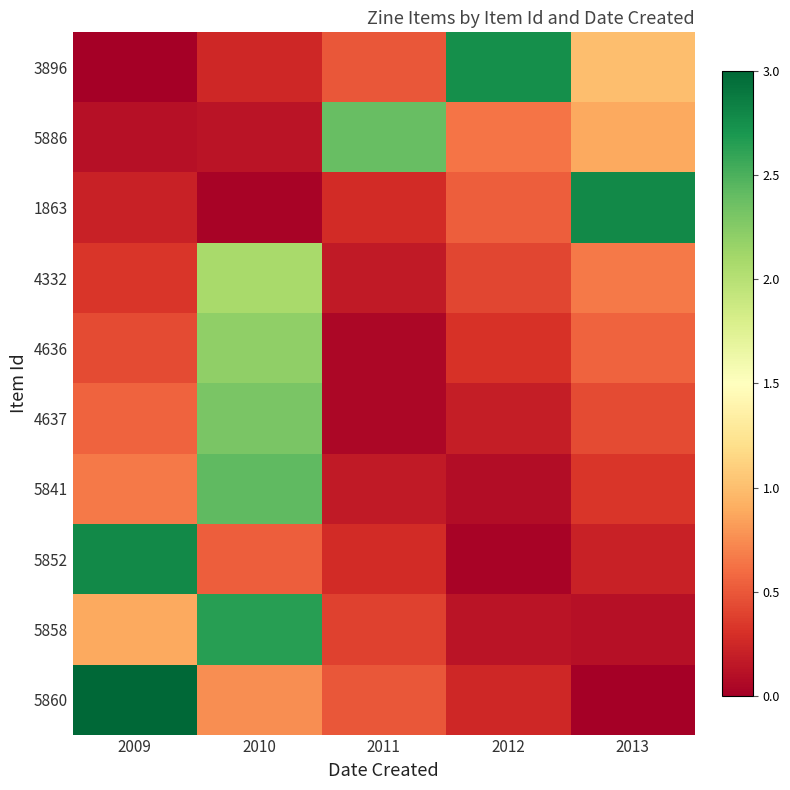

Between 2010 and 2009, which is larger?

2010